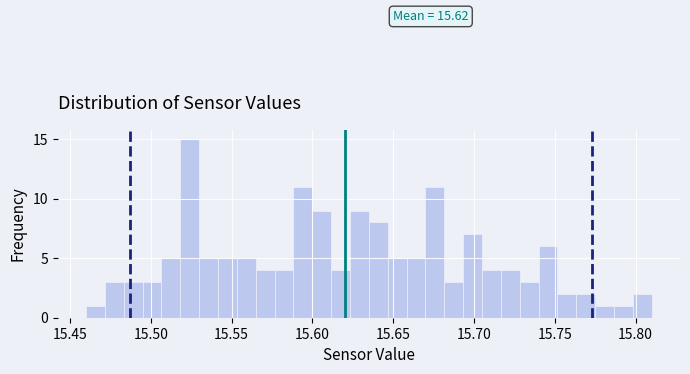

Around what value on the x-axis is the tallest bar? Give the approximate position of its centre, as read against the axis.

15.525